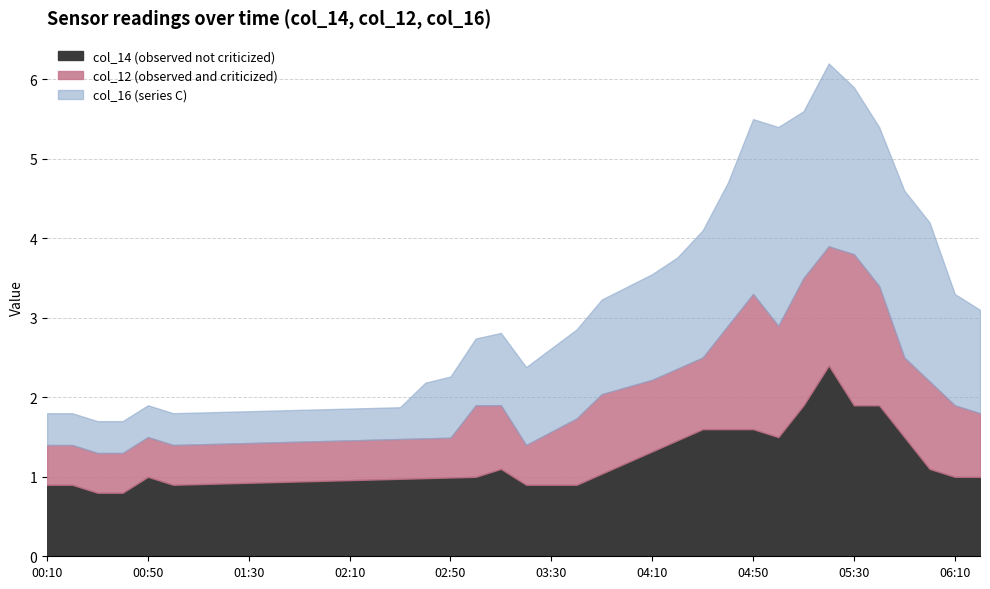

Which category has the lowest value in the col_14 (observed not criticized) series?

2000/03/21 00:30